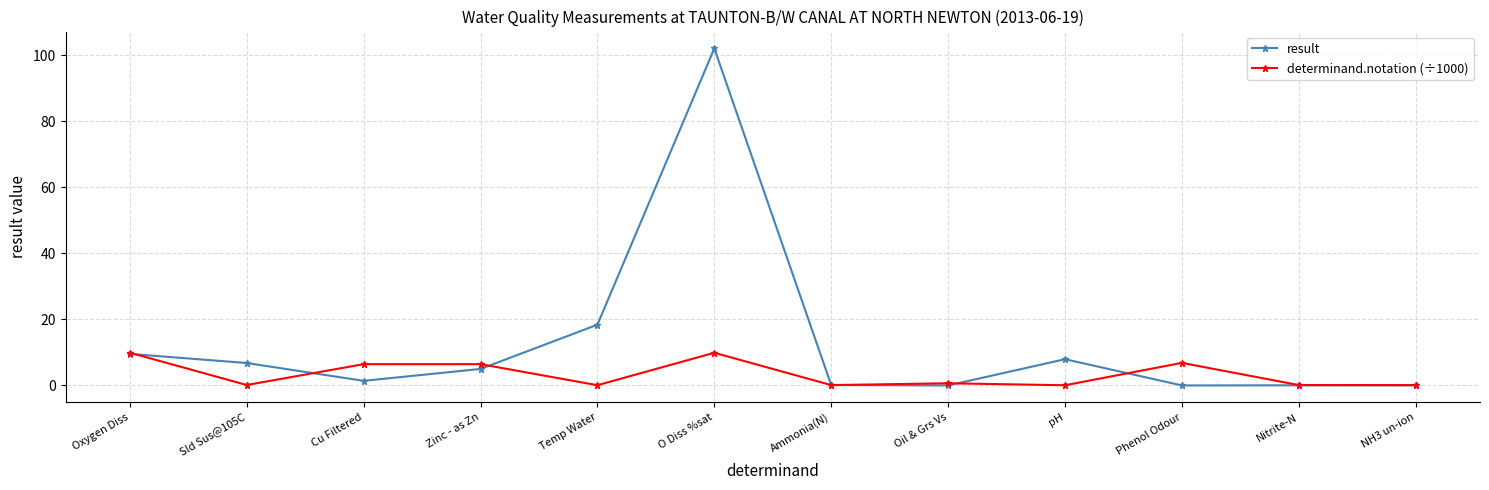

True or false: result has a value of 59.7 at O Diss %sat.

False